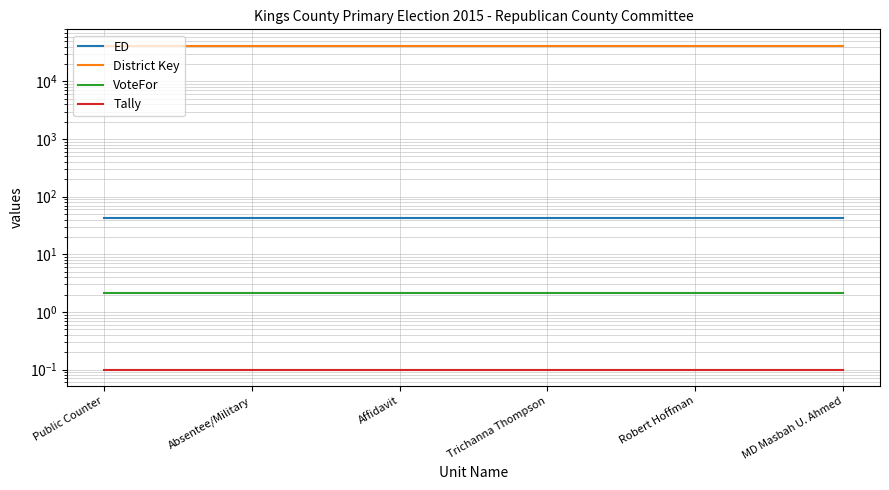

What position from the left is Trichanna Thompson?

4